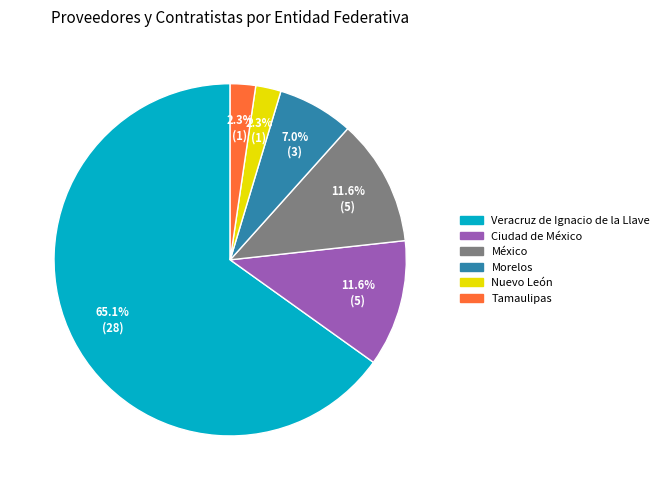

What is the majority slice?

Veracruz de Ignacio de la Llave